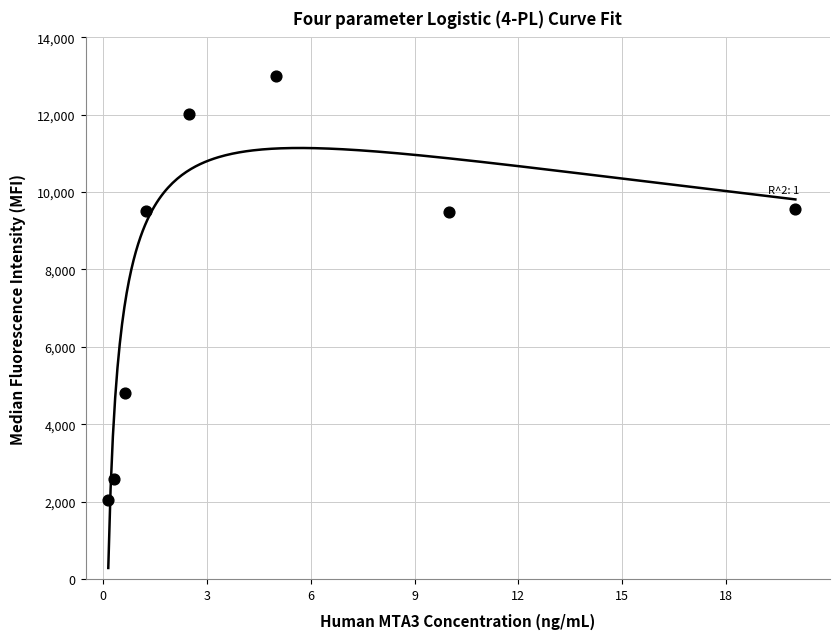

What is the range of X values (max minus min)?

19.8